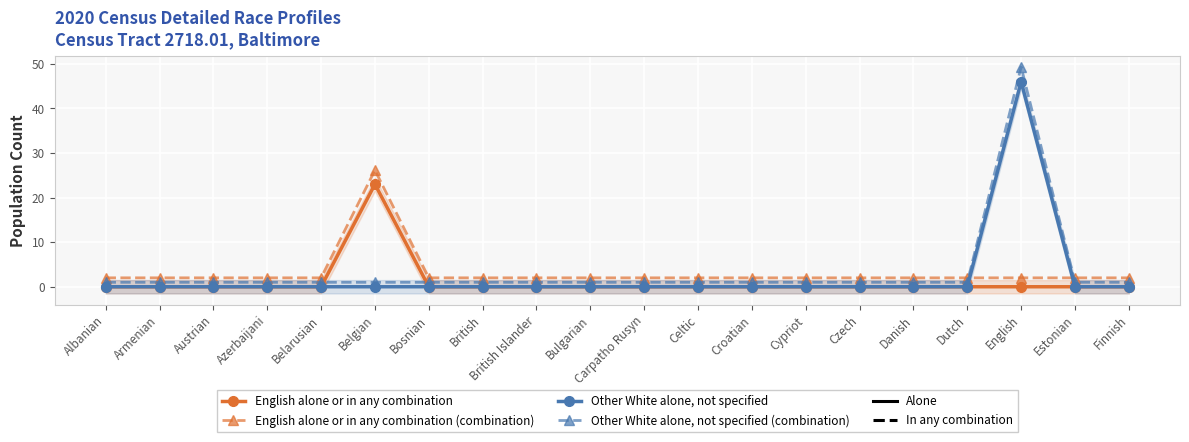

At which category does the chart reach its peak across all series?

English